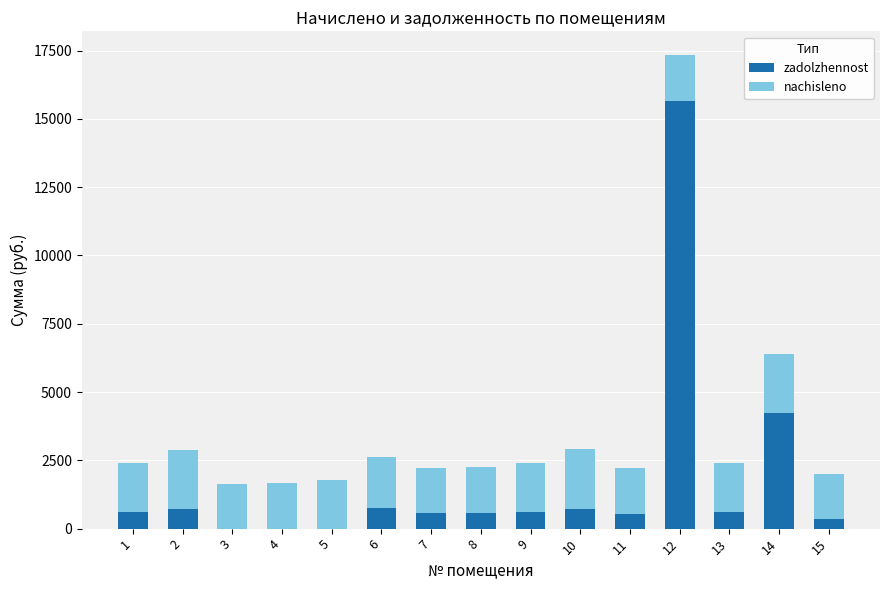

Where does the zadolzhennost series first go above 597?

1